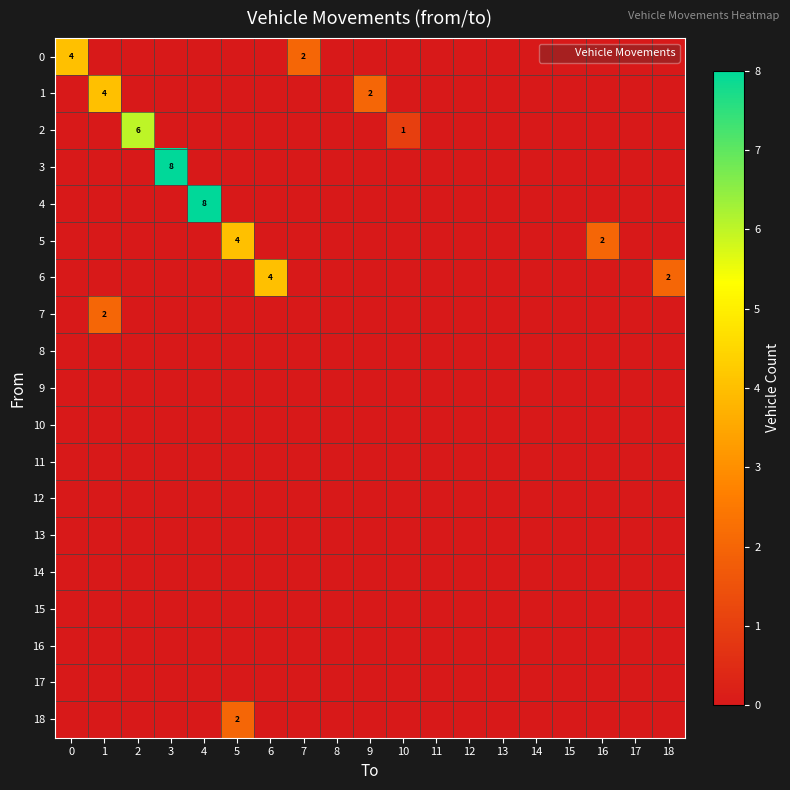

Which series has the largest total across all categories?

3